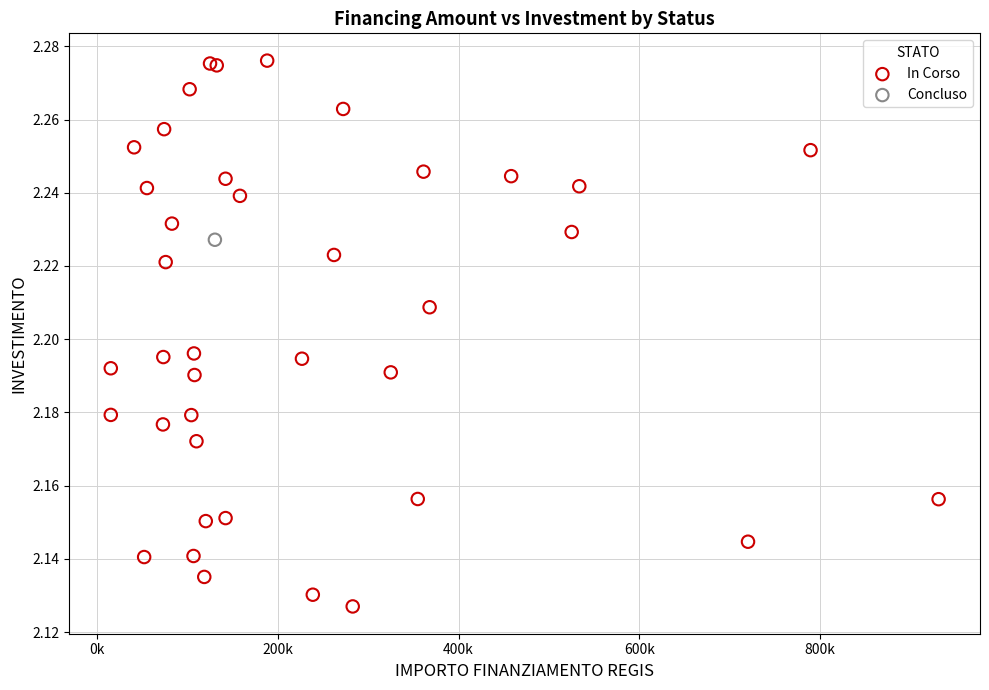

What are all the series names shown in the legend?

In Corso, Concluso